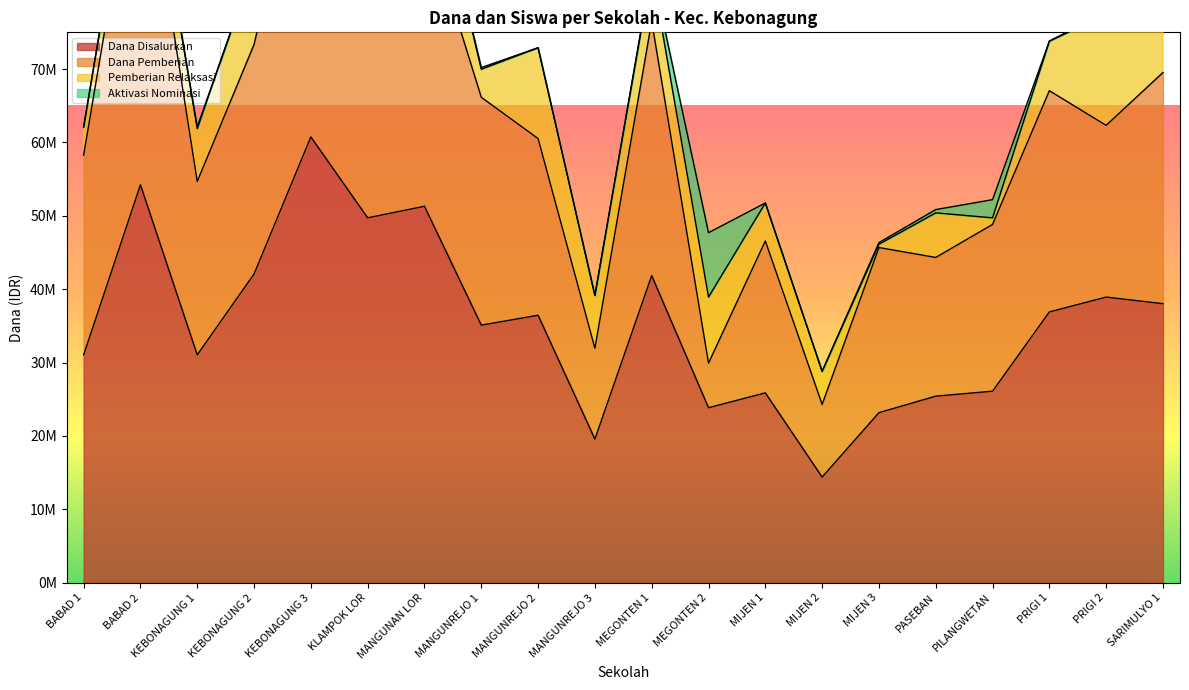

How many data points in Pemberian Relaksasi are less than 6975000?

10